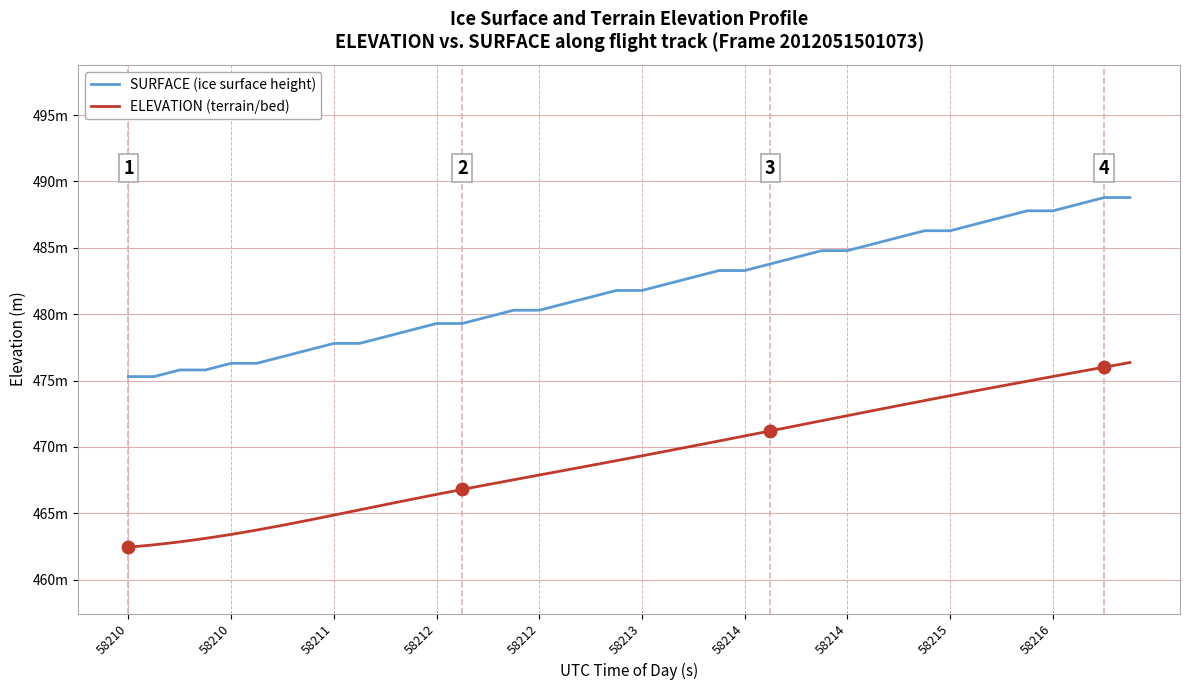

True or false: ELEVATION (terrain/bed) and SURFACE (ice surface height) cross at least once.

False